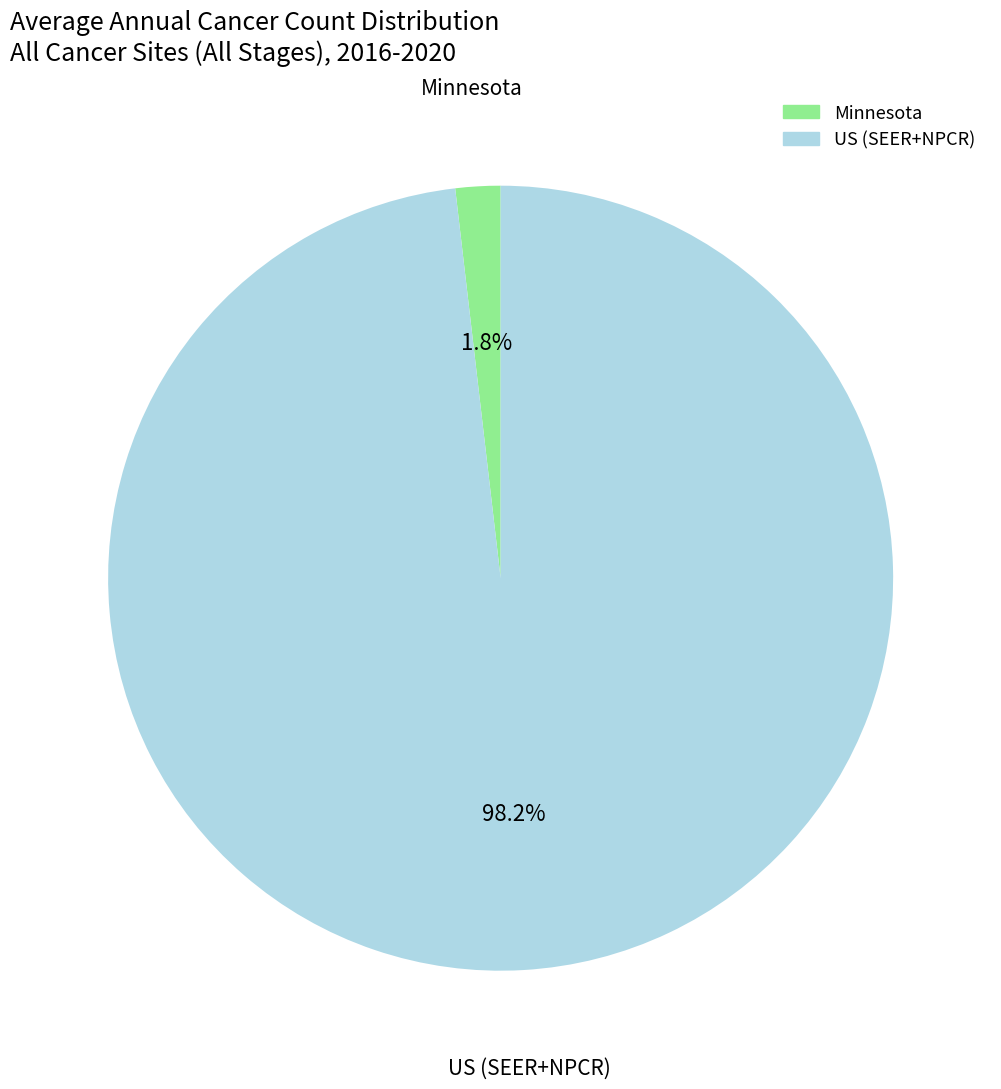

What portion of the pie excludes US (SEER+NPCR)?

1.8%